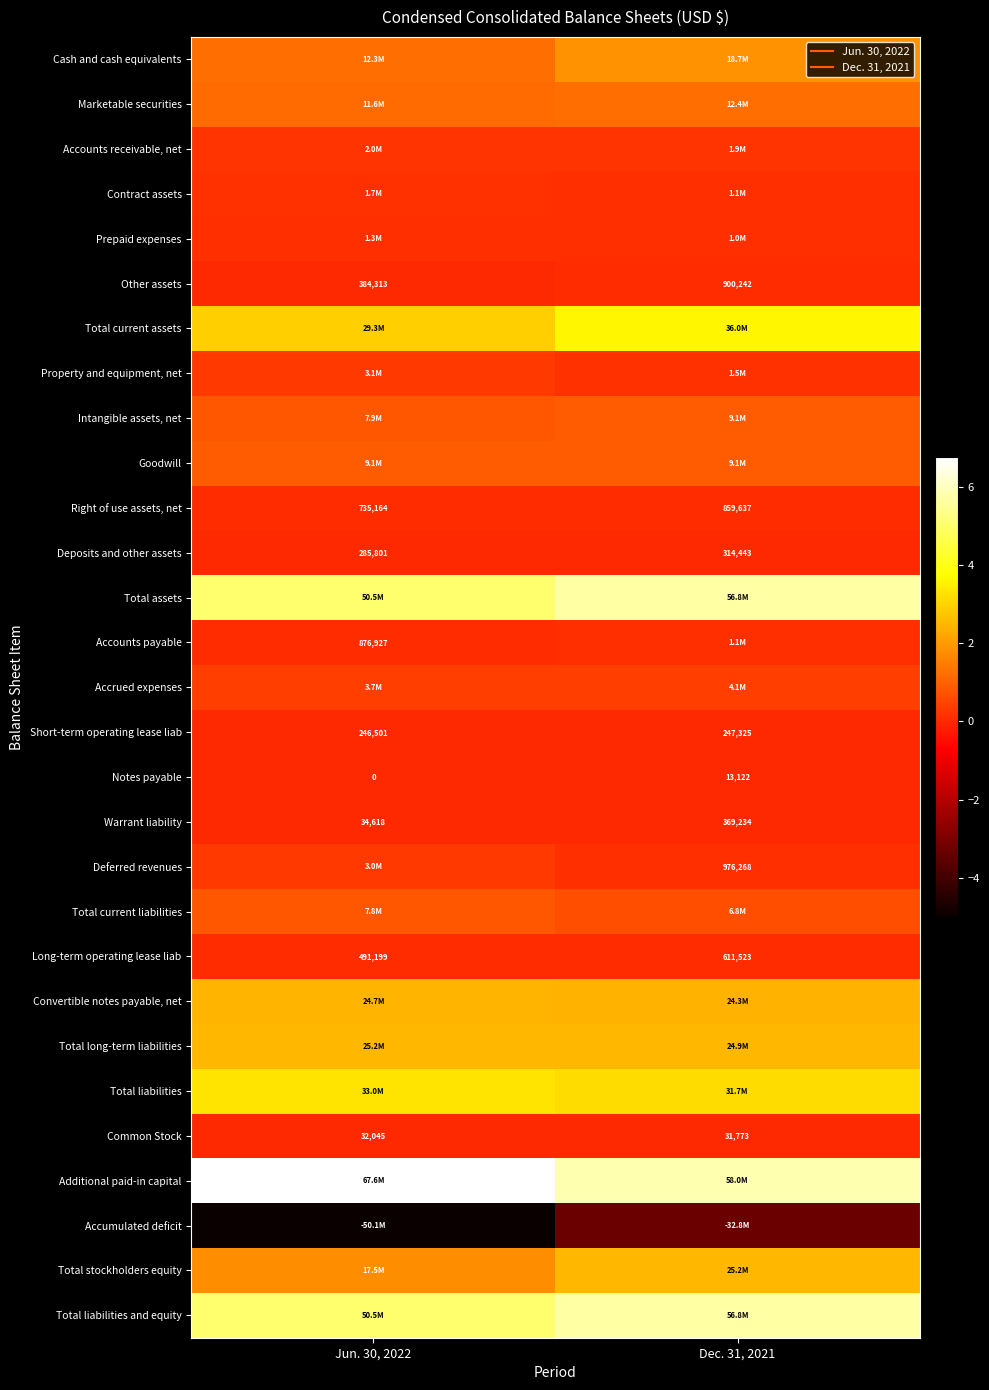

What is the sum of the Prepaid expenses values at Jun. 30, 2022 and Dec. 31, 2021?

2276165